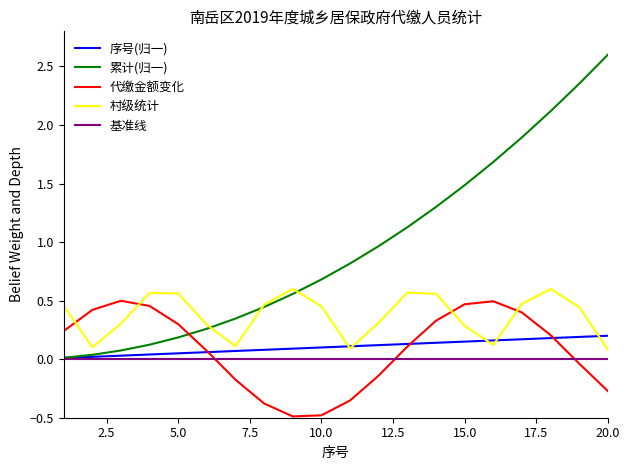

Which series has the largest total across all categories?

累计(归一)